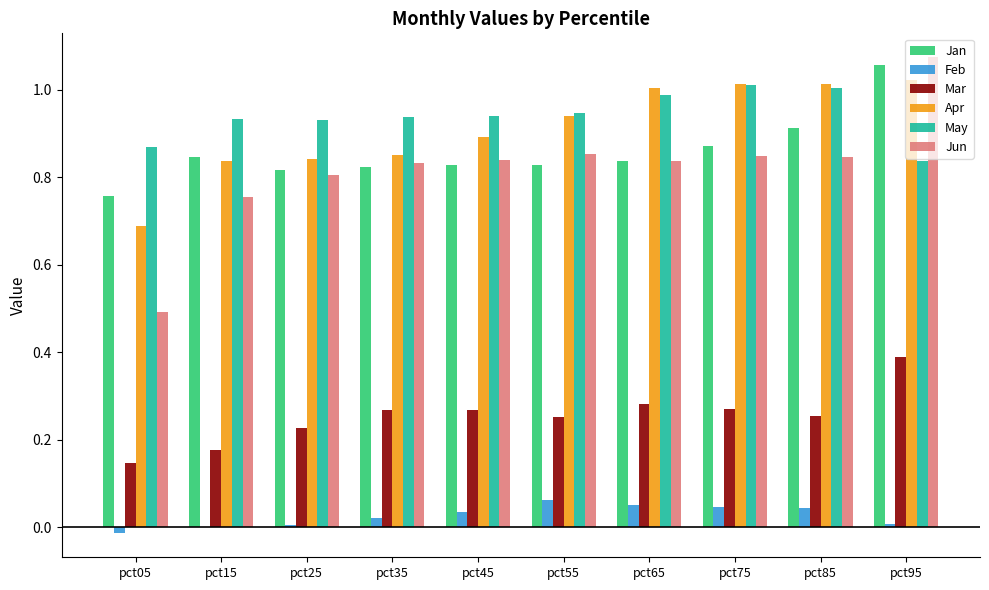

At which label does Jun reach its peak?

pct95